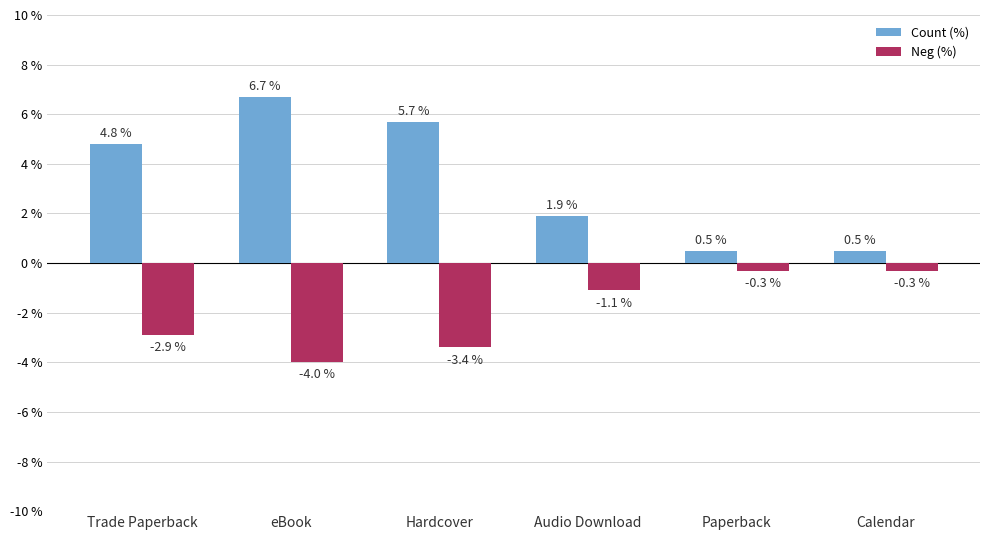

At which label is Neg (%) closest to -2?

Trade Paperback